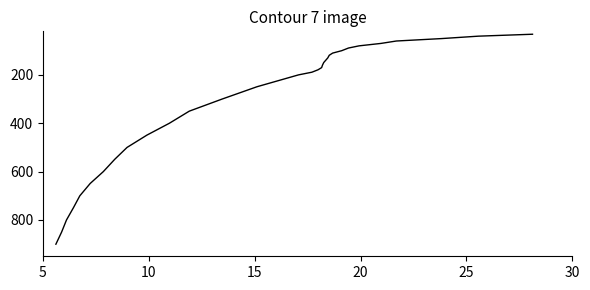

What is the greatest value displayed?

900